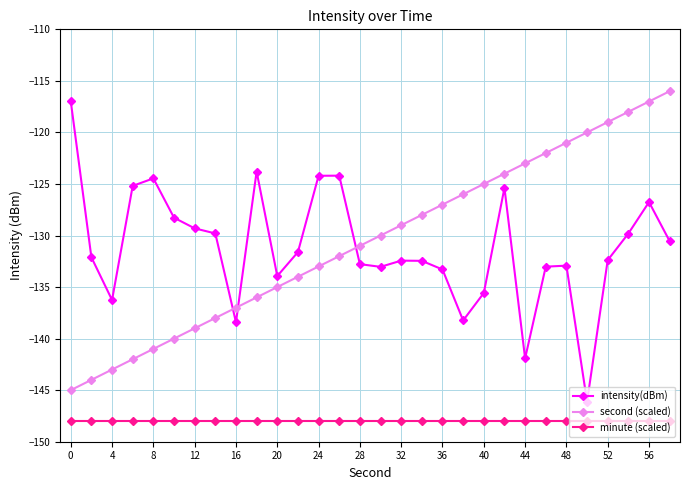

What is the lowest value of the second (scaled) series?

-145.0